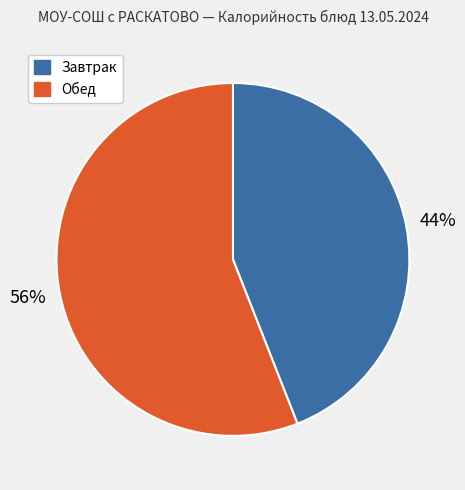

Does any single category account for the majority?

Yes